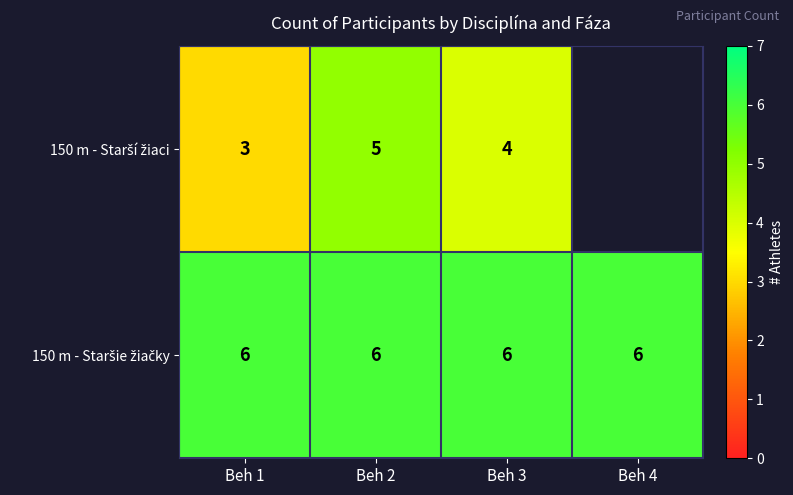

What is the total value across all series at Beh 1?

9